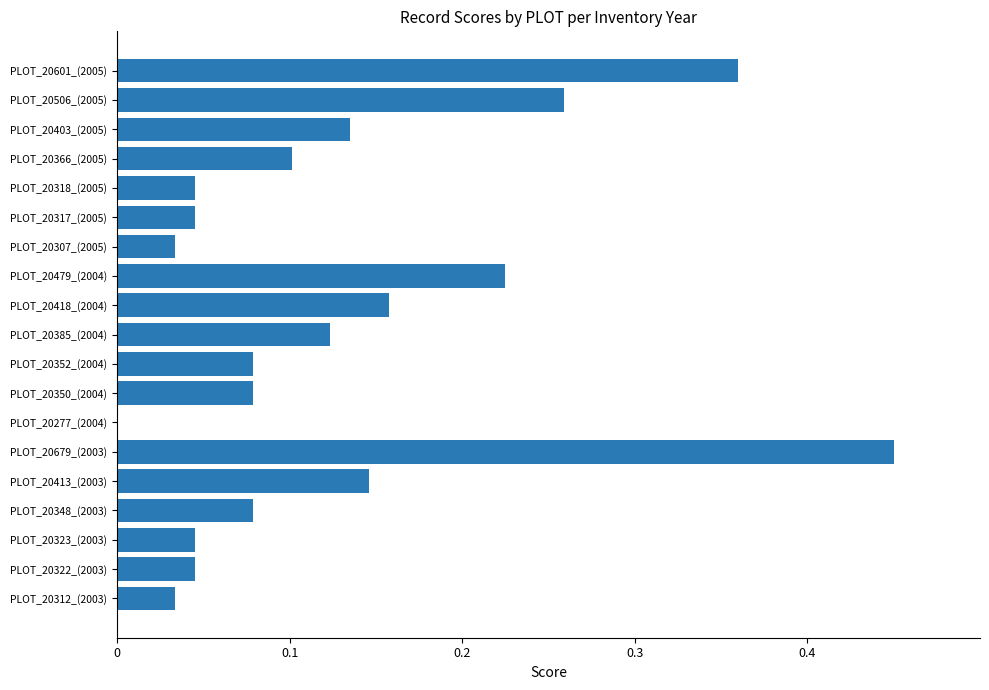

What is the sum of all values?

2.4